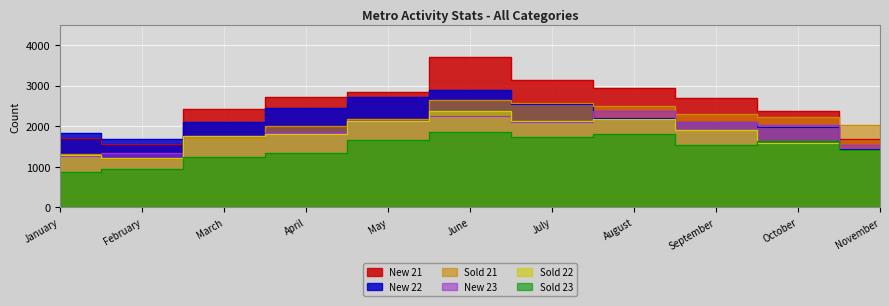

Reading right to left, transcribe all the data shown in this chart.

New 21: 1673	2377	2683	2931	3144	3701	2852	2707	2421	1566	1711
New 22: 1435	1973	2093	2208	2553	2889	2706	2457	2104	1695	1819
New 23: 1524	2040	2114	2363	2093	2257	2135	1851	1757	1332	1259
Sold 21: 2034	2220	2309	2499	2574	2639	2171	2009	1712	1194	1311
Sold 22: 1423	1590	1905	2179	2124	2363	2127	1817	1766	1209	1289
Sold 23: 1405	1636	1542	1798	1734	1866	1668	1336	1236	942	876